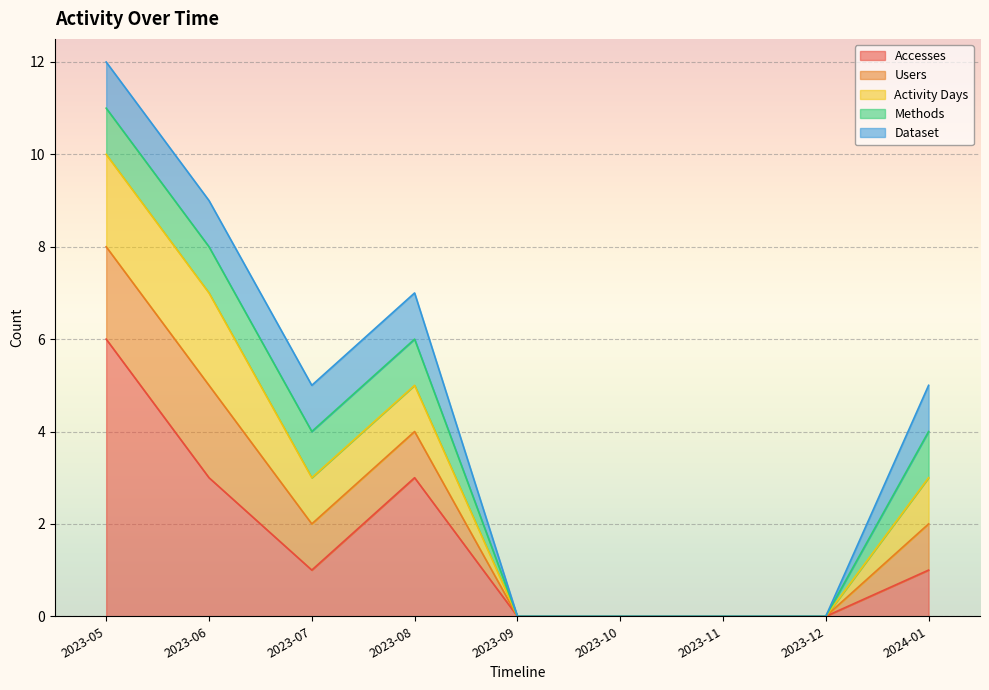

Is it true that Methods equals 0 at 2023-12?

True